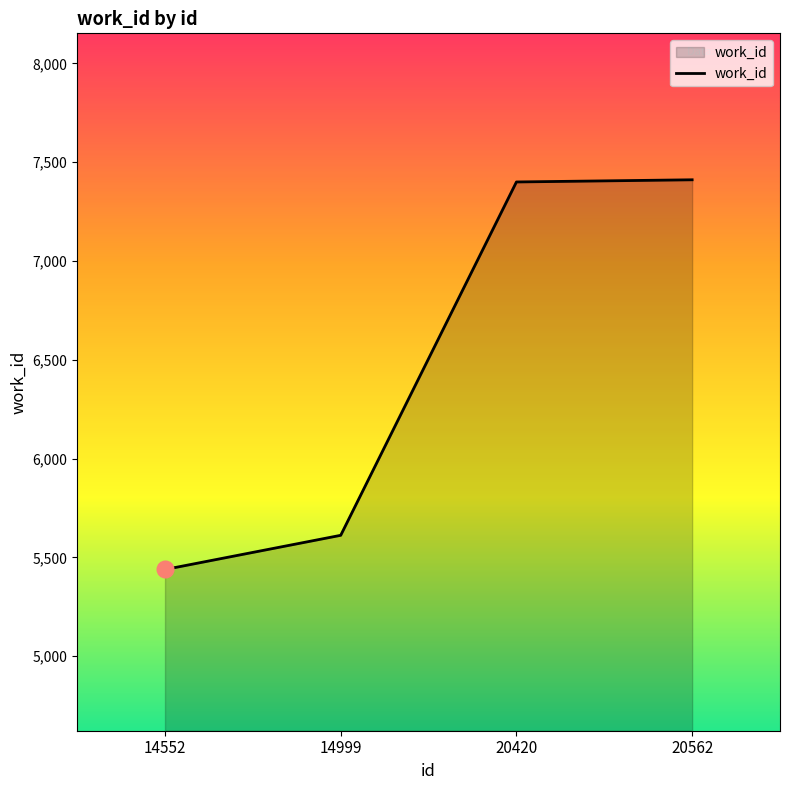

True or false: the data shows 7640 at 14999.

False